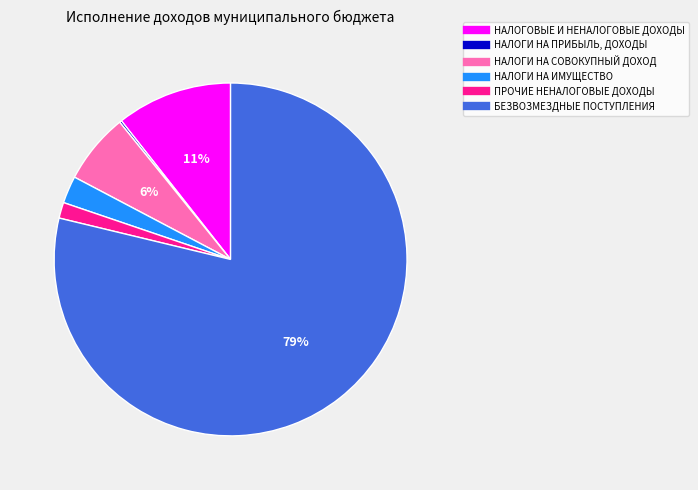

Does БЕЗВОЗМЕЗДНЫЕ ПОСТУПЛЕНИЯ represent more than half of the total?

Yes